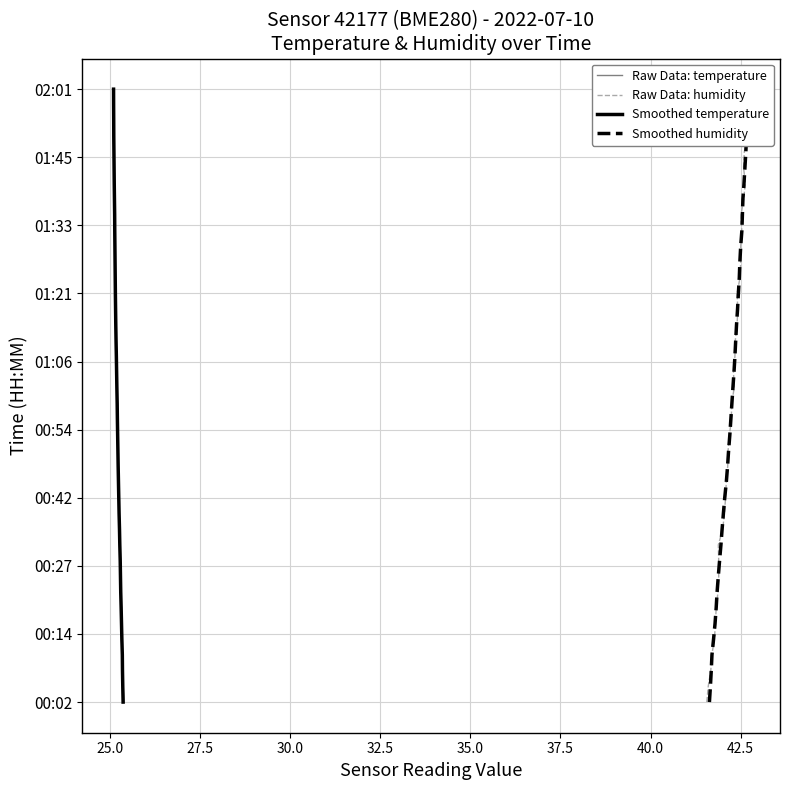

True or false: Raw Data: temperature and Smoothed humidity cross at least once.

False